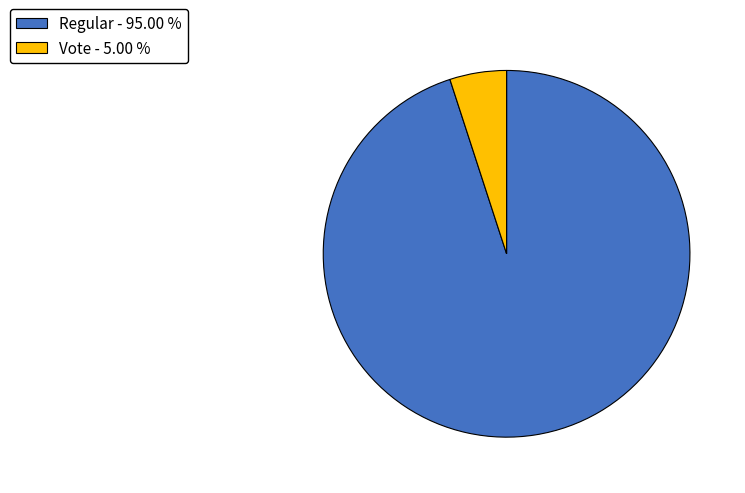

Which slice is the smallest?

Vote